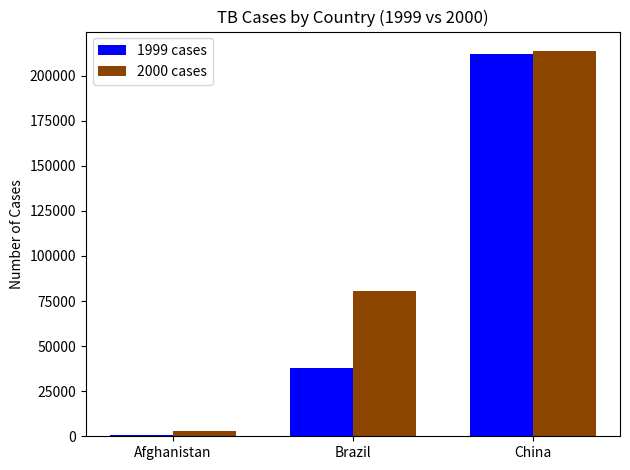

The 2000 cases series shows 116710 at Brazil. True or false?

False